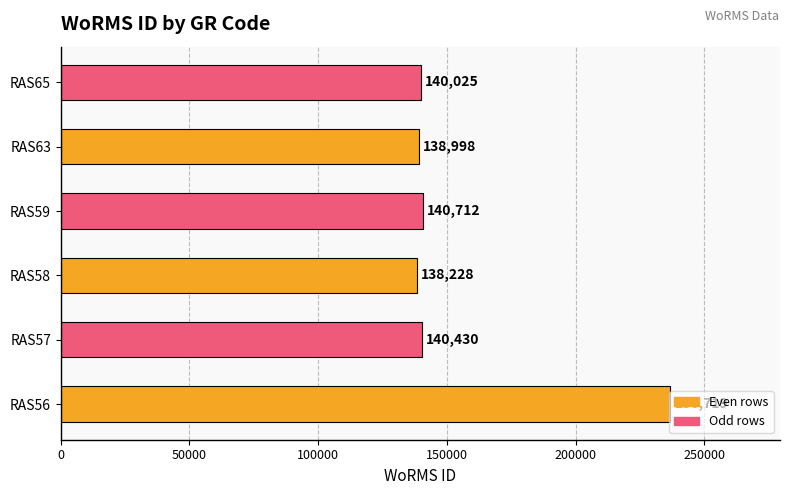

At which label is the value closest to 187473?

RAS59